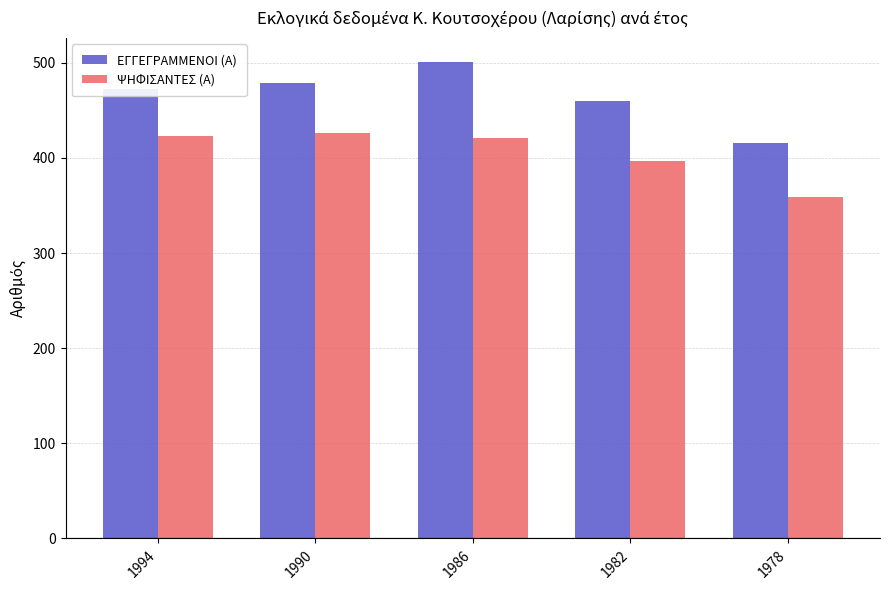

What is the difference between the maximum and minimum values in the ΨΗΦΙΣΑΝΤΕΣ (Α) series?

67